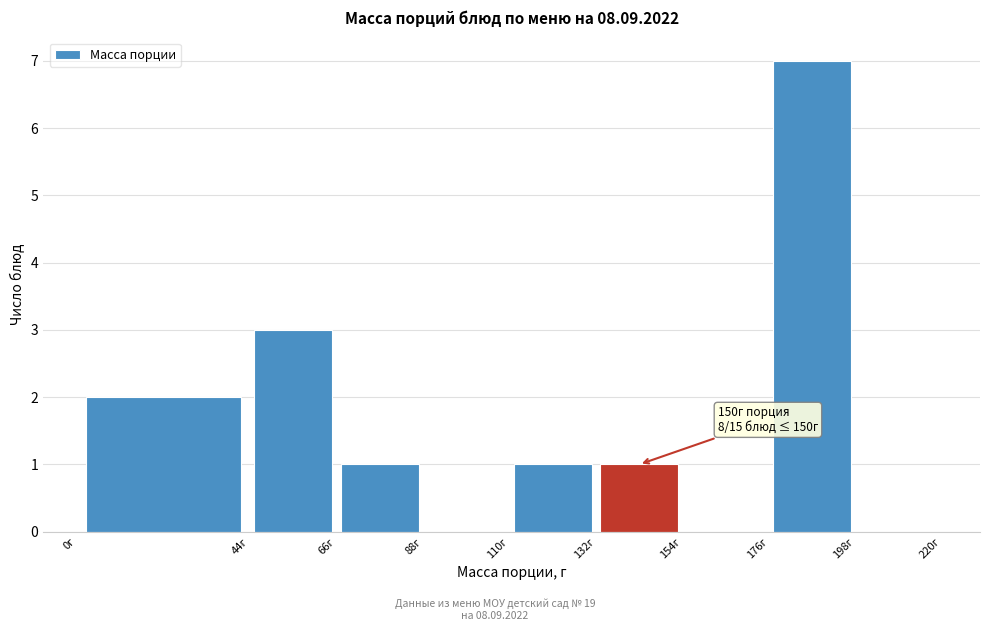

Which range on the x-axis has the tallest bar?

176 to 198